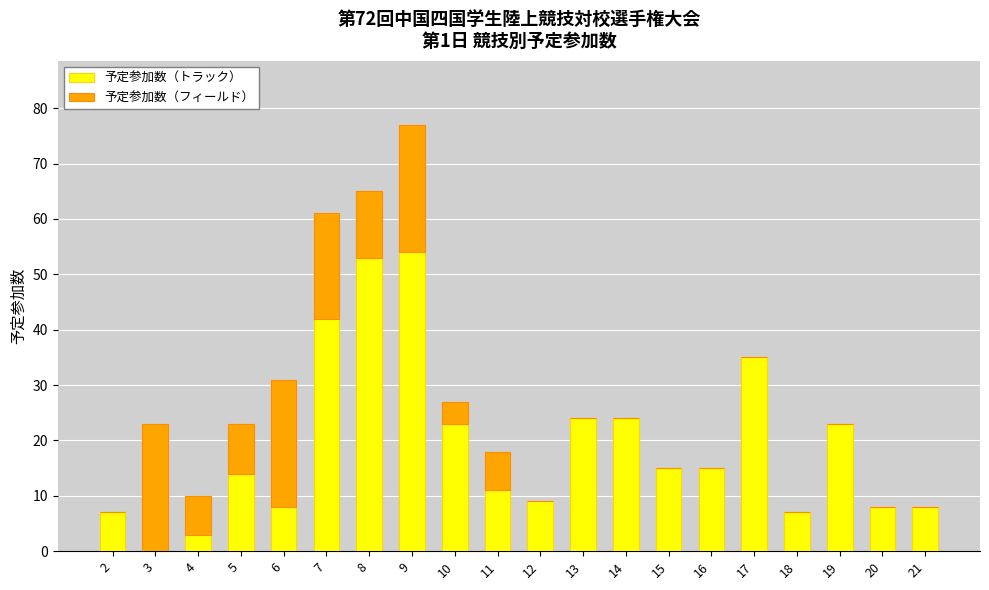

How many data points does each series have?

20